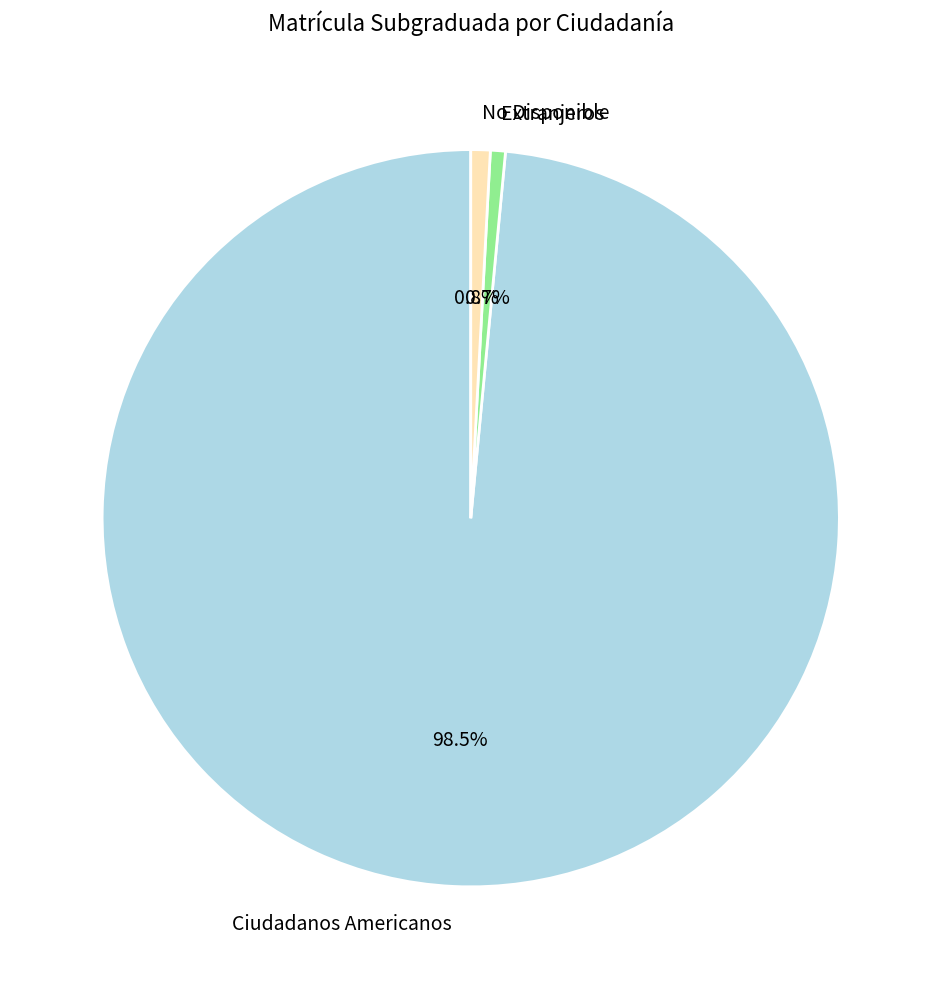

How much of the chart is everything except No Disponible?

99.2%